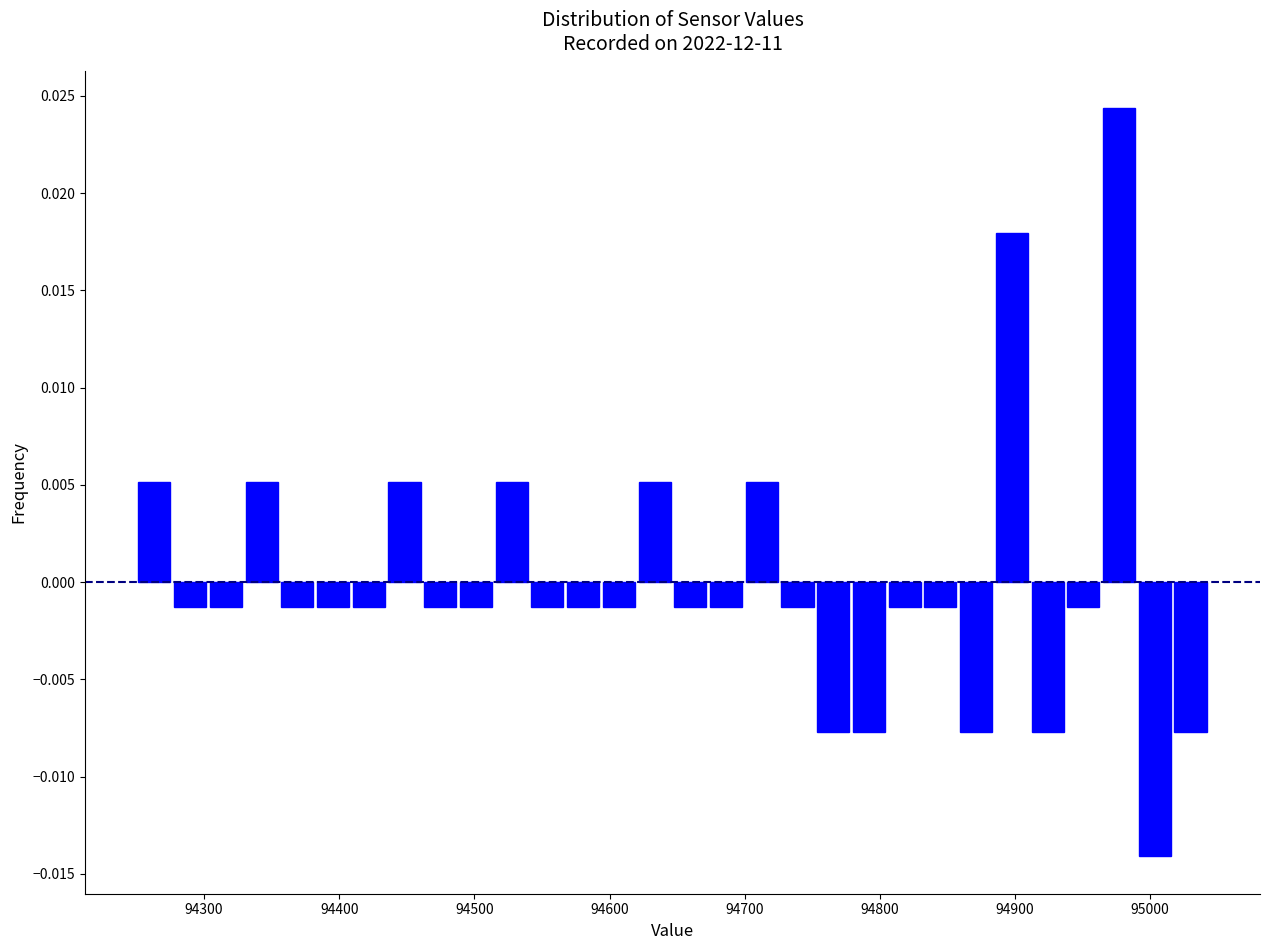

Around what value on the x-axis is the tallest bar? Give the approximate position of its centre, as read against the axis.

94980